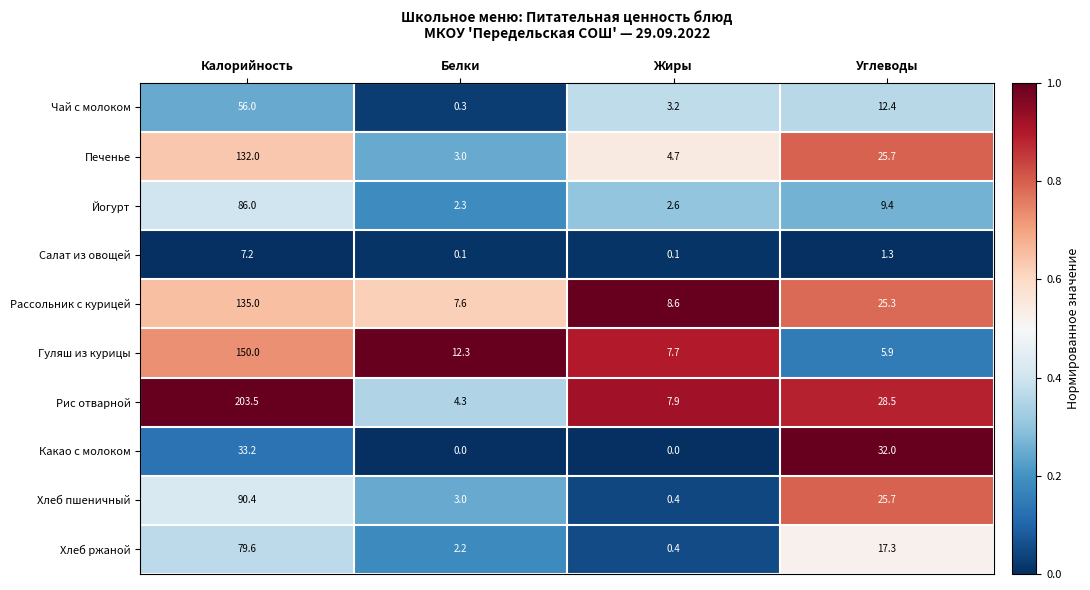

What is the spread (max minus min) of values at Калорийность?

196.3